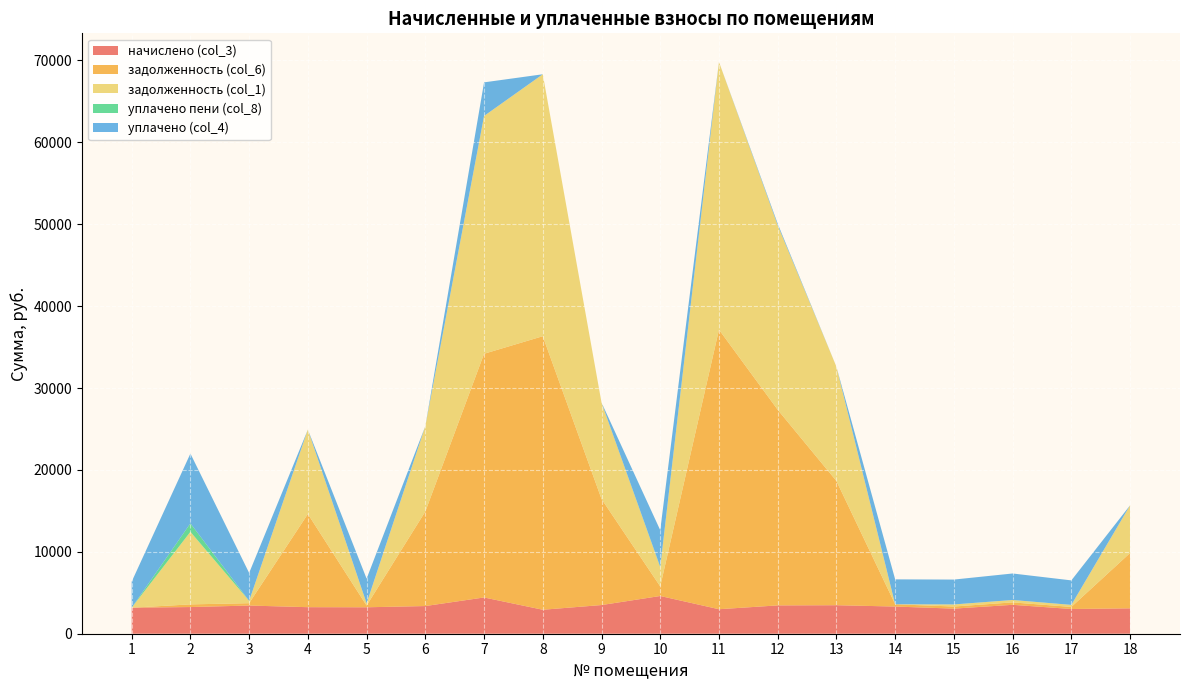

Reading right to left, extract all data points from this chart.

начислено (col_3): 18=3100.1	17=3019.0	16=3530.6	15=3065.6	14=3319.0	13=3480.4	12=3458.9	11=2992.4	10=4607.8	9=3501.8	8=2927.8	7=4427.6	6=3379.9	5=3229.2	4=3242.2	3=3441.6	2=3257.9	1=3179.6
задолженность (col_6): 18=6756.3	17=251.6	16=294.2	15=255.5	14=276.6	13=15169.5	12=23888.4	11=34137.6	10=1166.7	9=12952.0	8=33400.7	7=29756.8	6=11541.5	5=208.9	4=11380.6	3=286.8	2=324.8	1=0.0
задолженность (col_1): 18=5822.6	17=251.6	16=294.2	15=255.5	14=0.0	13=13947.2	12=22524.7	11=32692.2	10=2340.5	9=11775.5	8=31986.5	7=29038.1	6=10428.0	5=269.2	4=10305.4	3=286.8	2=8861.3	1=0.0
уплачено пени (col_8): 18=0.0	17=0.0	16=0.0	15=0.0	14=0.0	13=0.0	12=0.0	11=0.0	10=55.8	9=0.0	8=0.0	7=0.0	6=0.0	5=0.2	4=0.0	3=0.0	2=1032.0	1=0.2
уплачено (col_4): 18=0.0	17=2990.3	16=3236.4	15=3036.6	14=3042.4	13=0.0	12=200.0	11=0.0	10=4472.5	9=0.0	8=0.0	7=4104.1	6=0.0	5=3020.3	4=0.0	3=3409.0	2=8520.6	1=3179.6